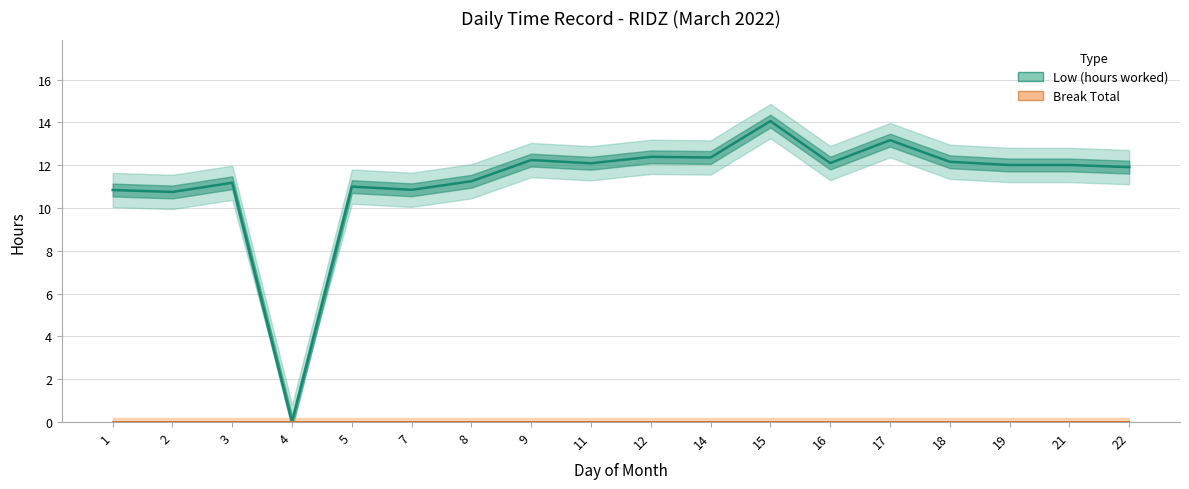

What is the ratio of the value at 14 to the value at 17?

0.9